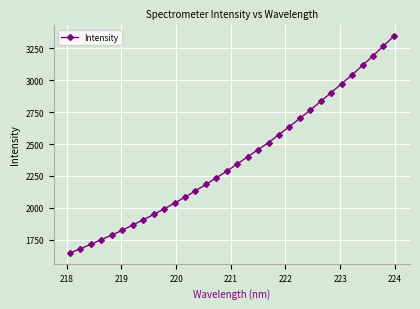

Does the chart display data point markers on the line(s)?

Yes